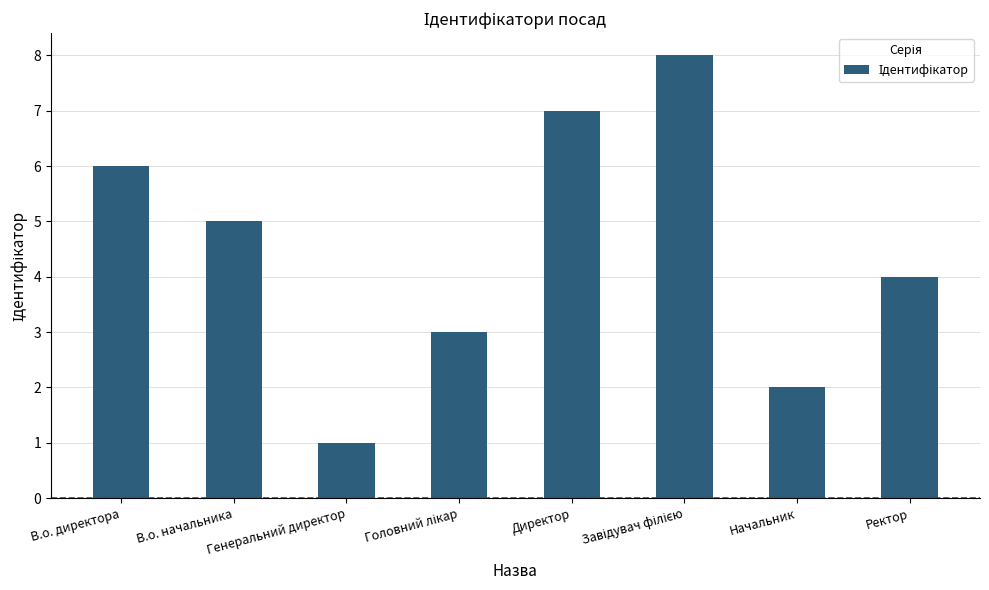

At which category does the chart reach its minimum across all series?

Генеральний директор